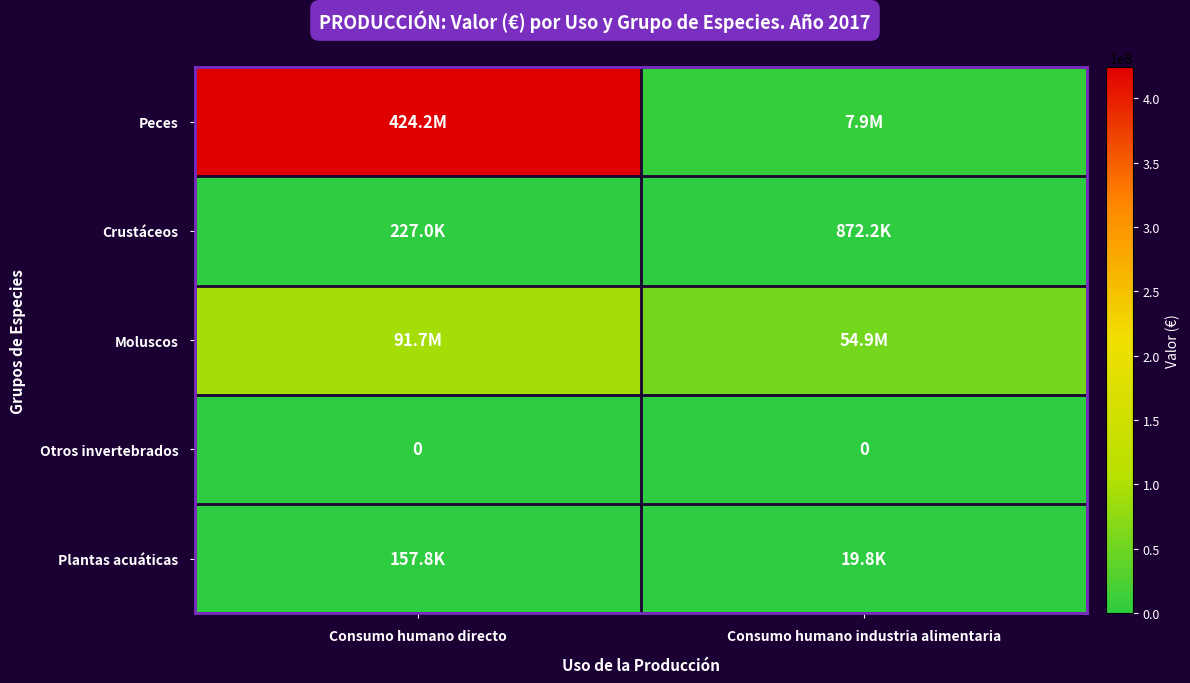

What is the difference between the highest and lowest values at Consumo humano directo?

424214617.4